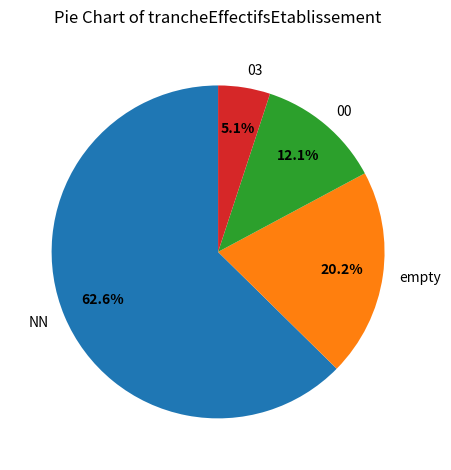

Which category has the biggest portion of the pie?

NN